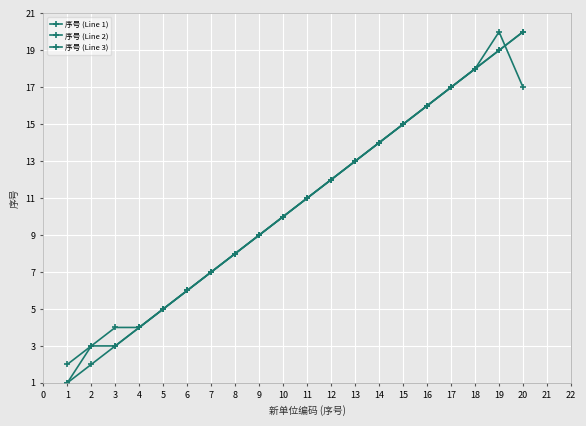

Does the chart have visible grid lines?

Yes